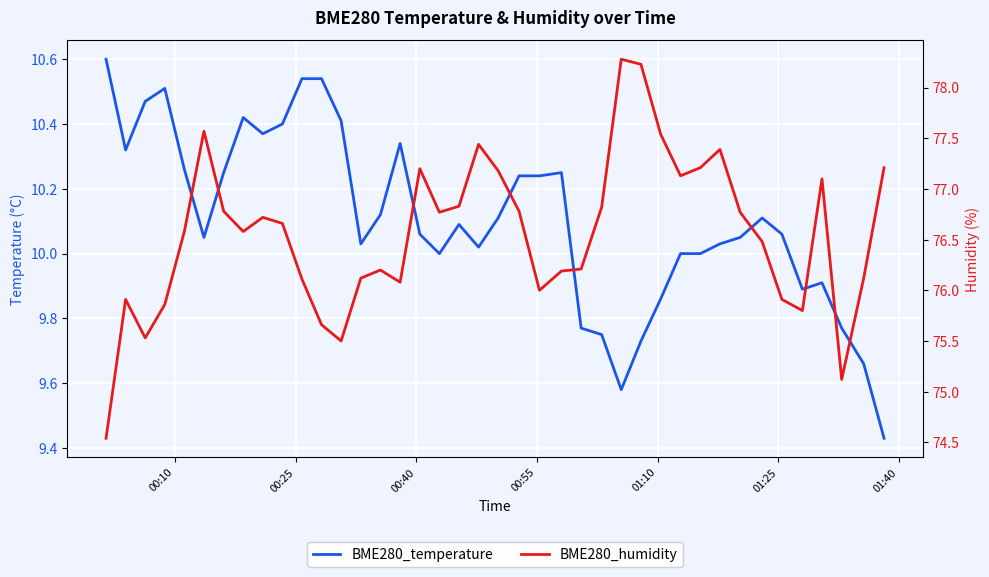

The value of BME280_humidity at 28 is 126.1. True or false?

False